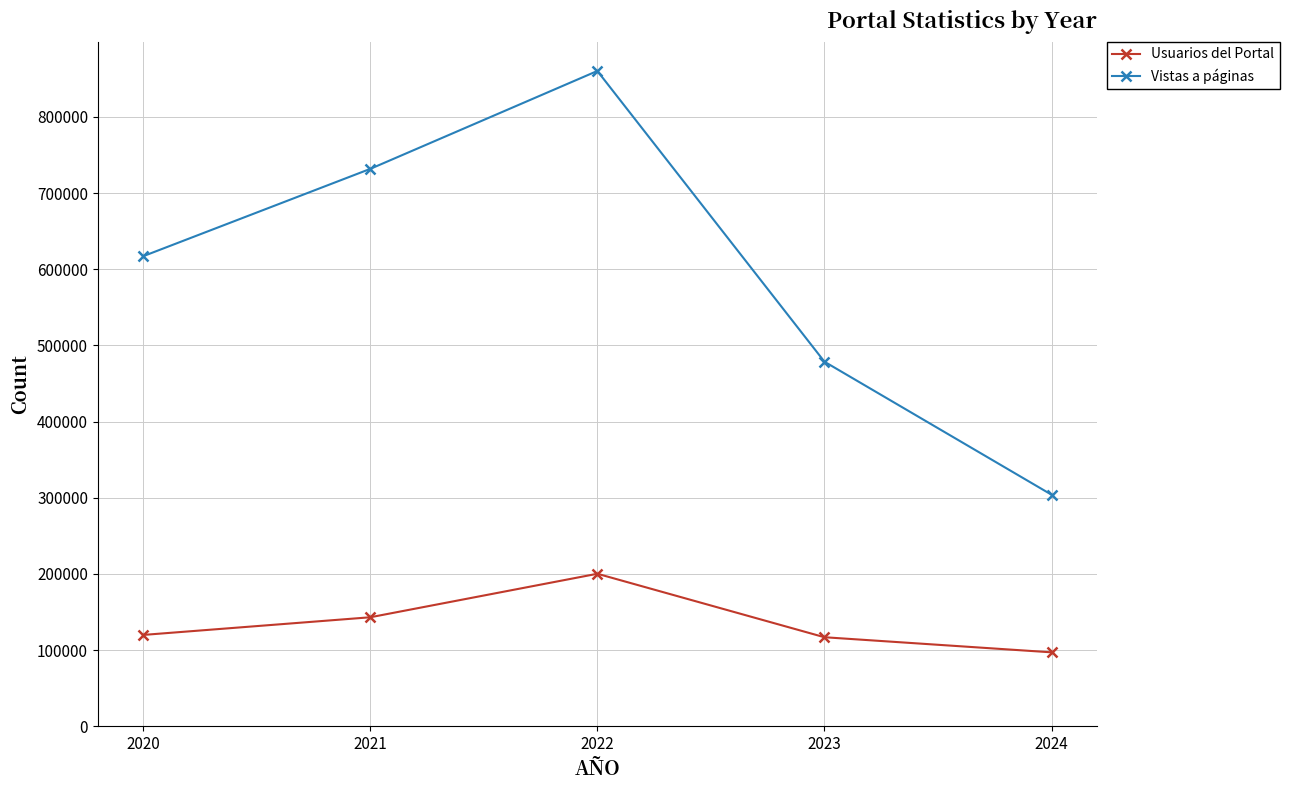

The Usuarios del Portal series shows 97160 at 2024. True or false?

True